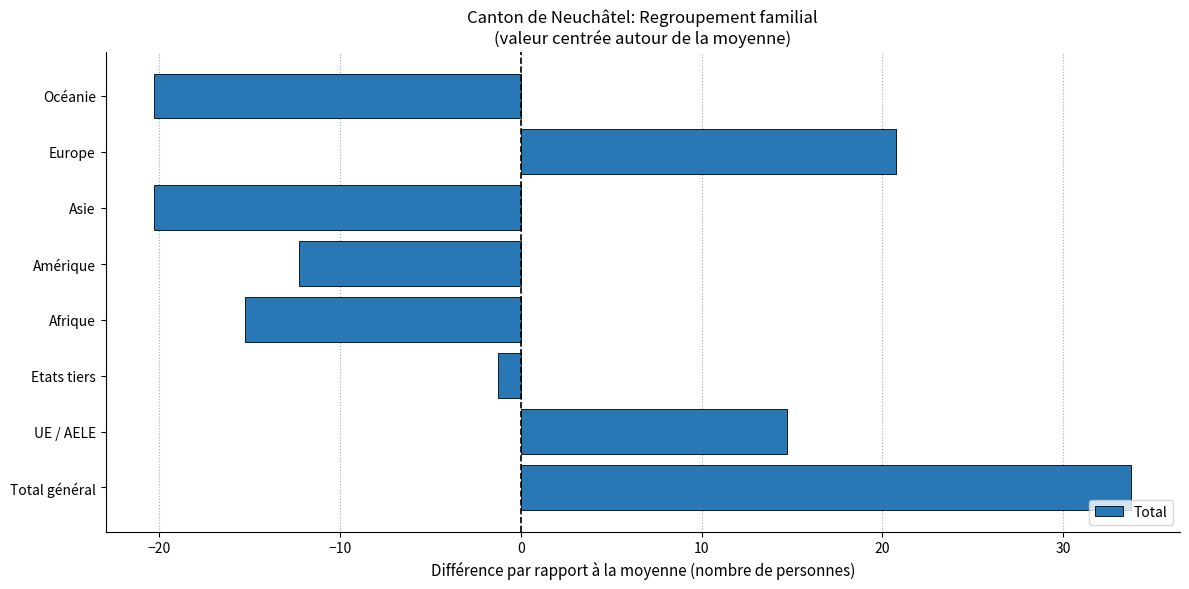

Reading bottom to top, what are all the values shown in this chart?

Total général=33.8	UE / AELE=14.8	Etats tiers=-1.2	Afrique=-15.2	Amérique=-12.2	Asie=-20.2	Europe=20.8	Océanie=-20.2